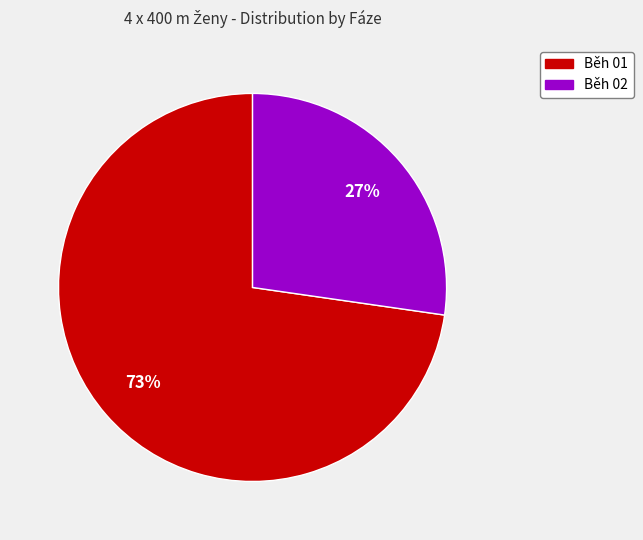

Which slice is the smallest?

Běh 02